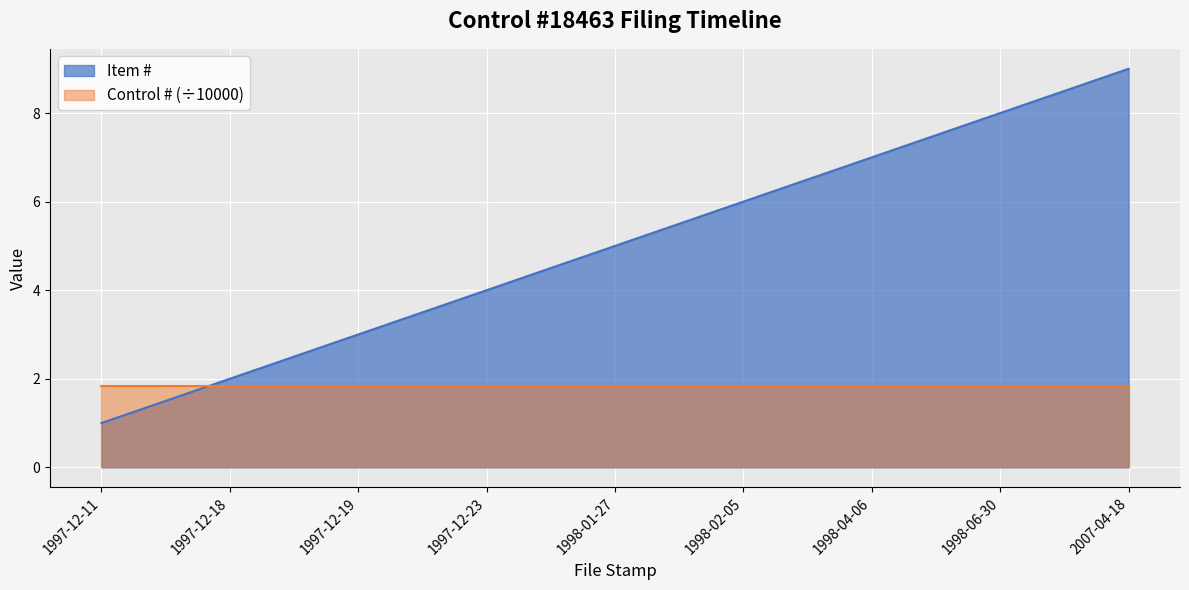

Approximately how many times larger is the value at 1998-06-30 compared to 1998-01-27?

1.6